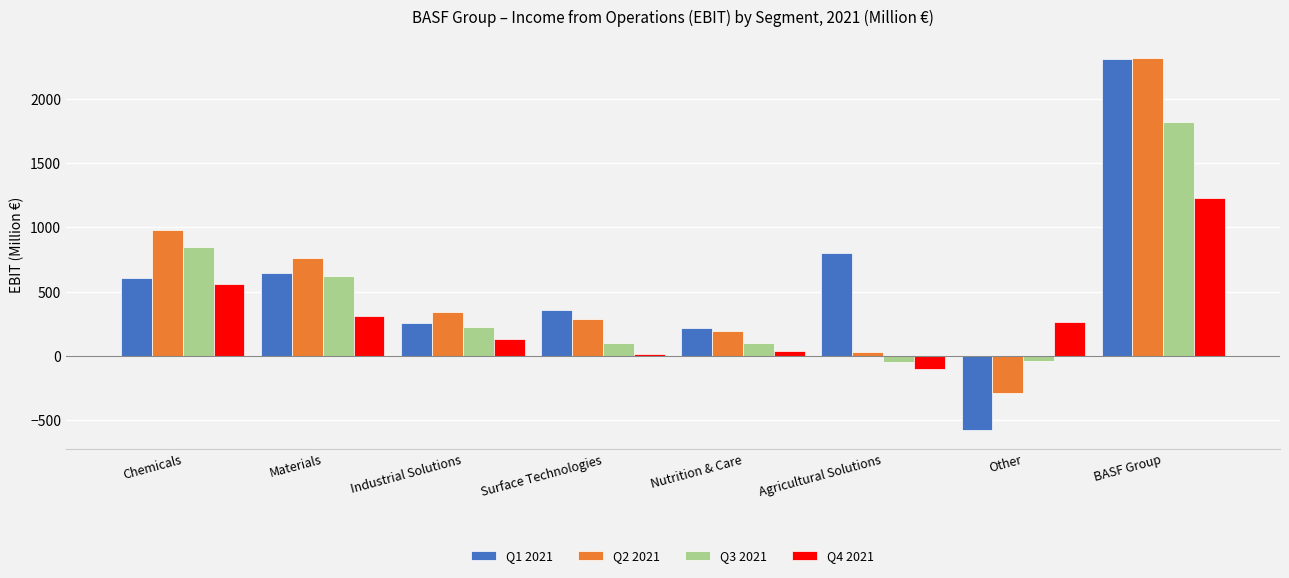

How many data points does each series have?

8